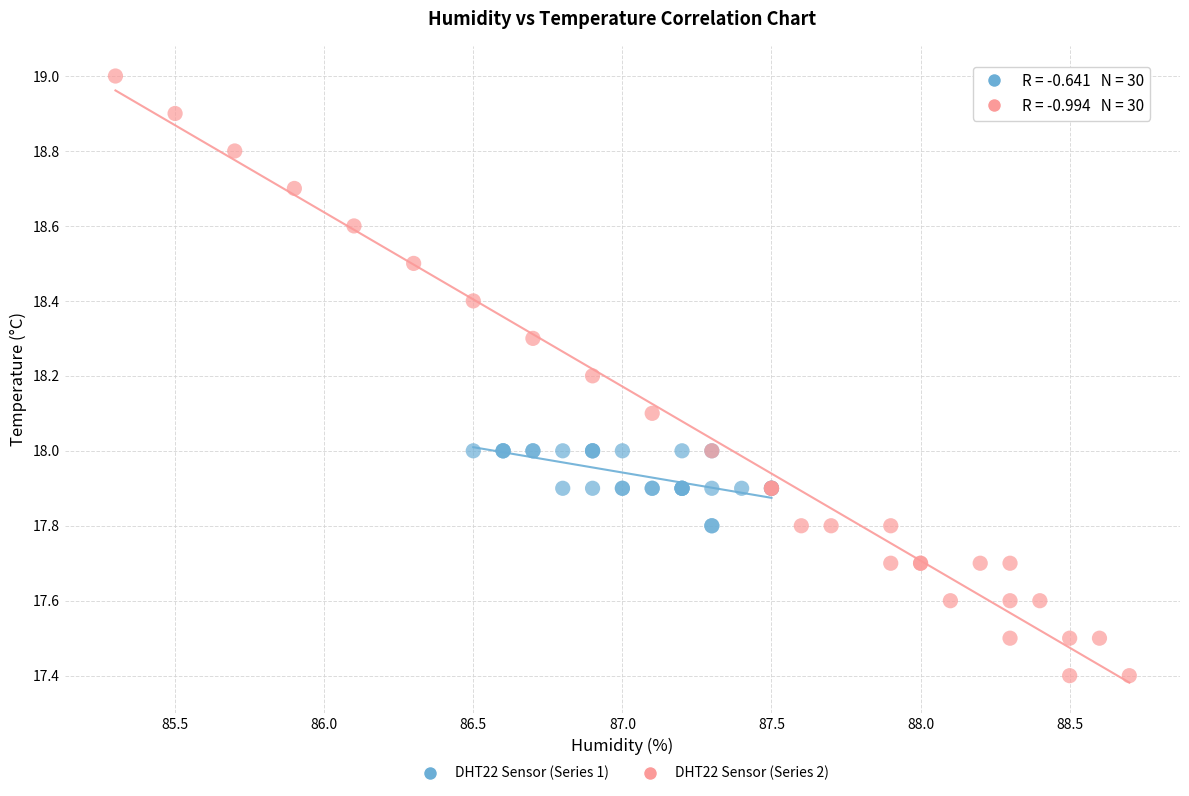

Which series contains the lowest Y value?

DHT22 Sensor (Series 2)